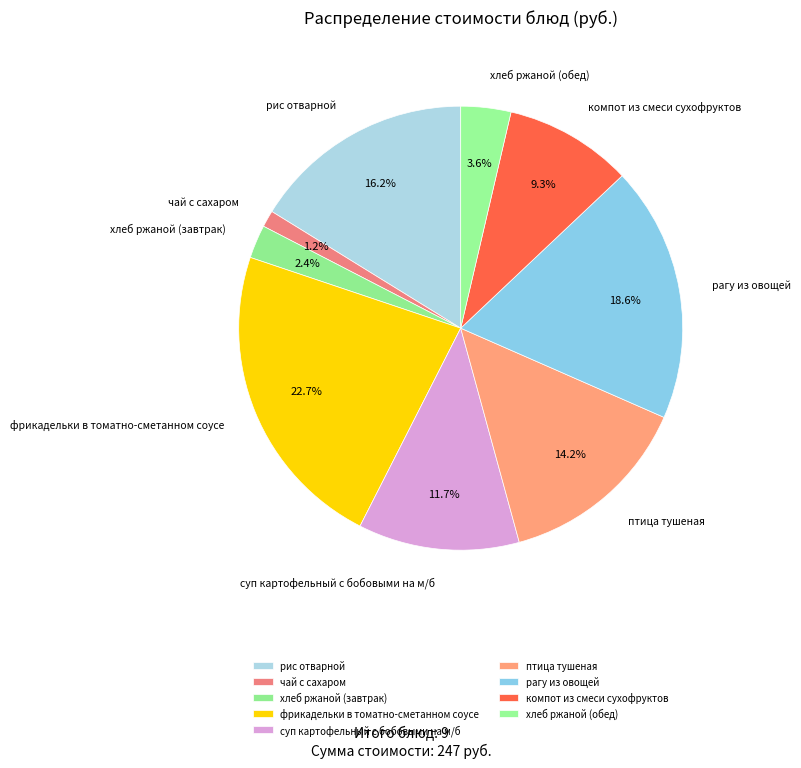

What percentage is the хлеб ржаной (завтрак) slice, to the nearest percent?

2%